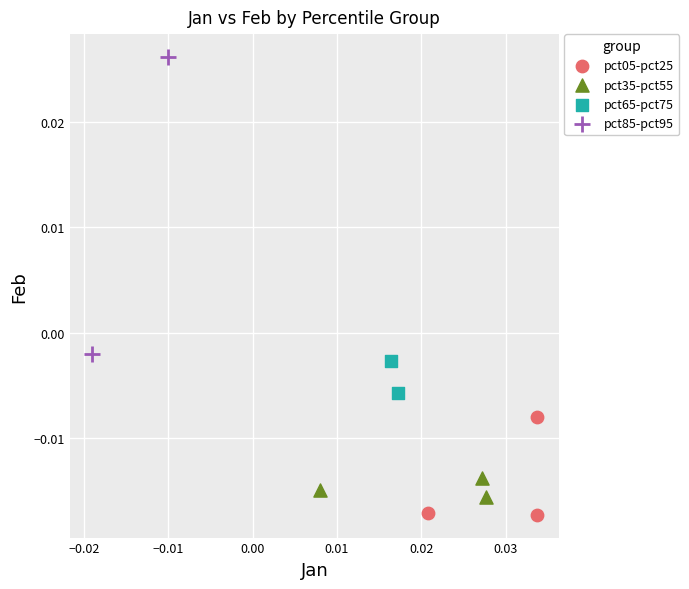

What are all the series names shown in the legend?

pct05-pct25, pct35-pct55, pct65-pct75, pct85-pct95